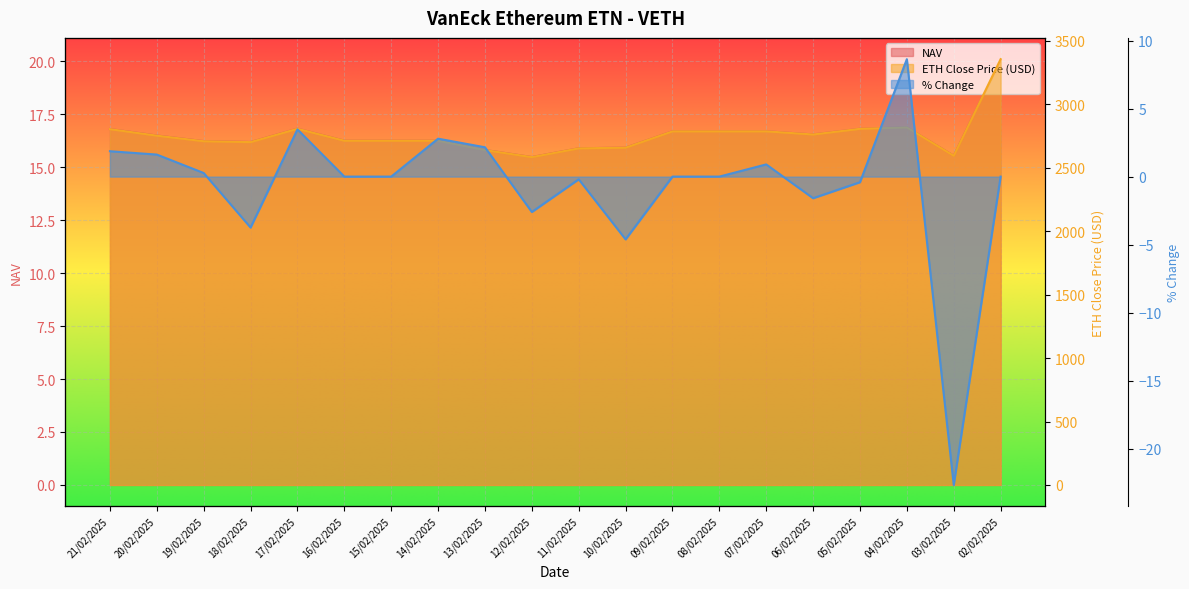

True or false: % Change and NAV cross at least once.

False